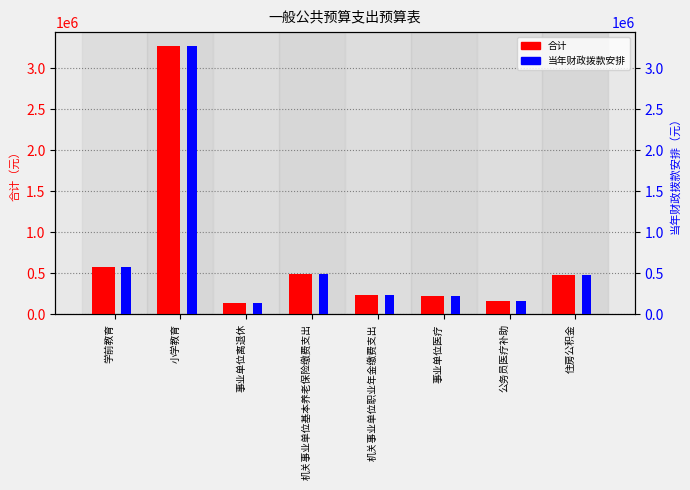

At how many categories does at least one series exceed 1730284?

1